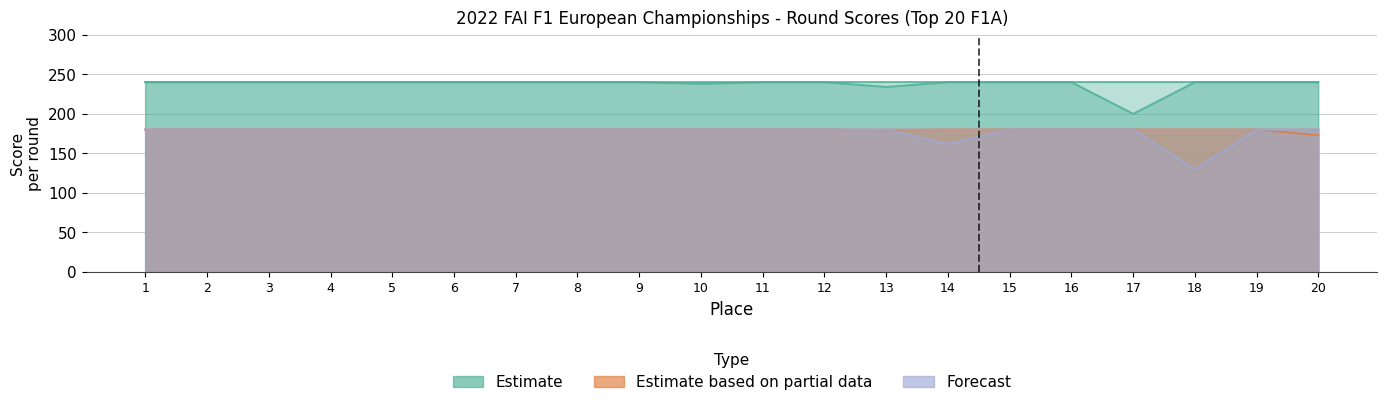

At which label is Estimate closest to 220?

13